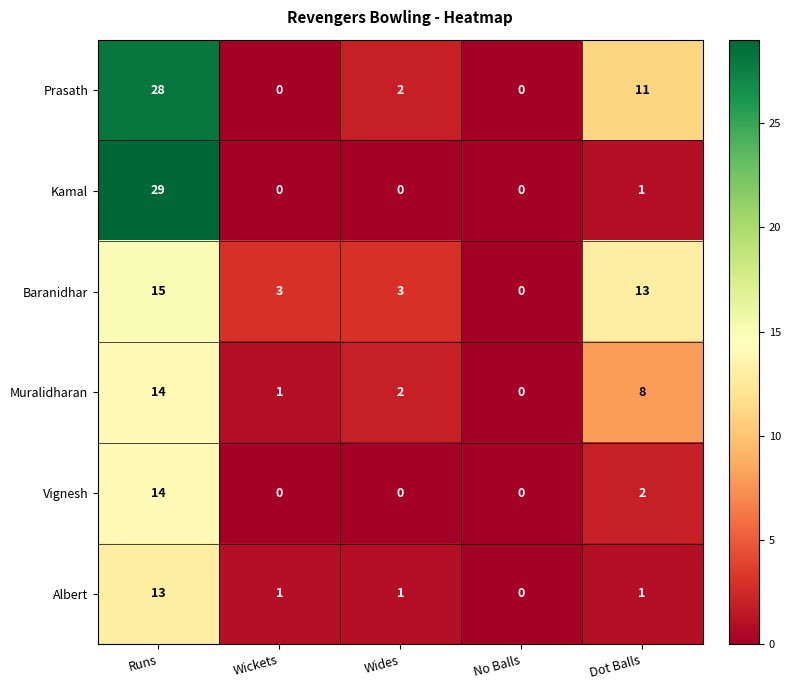

At which label does Prasath first exceed 2?

Runs